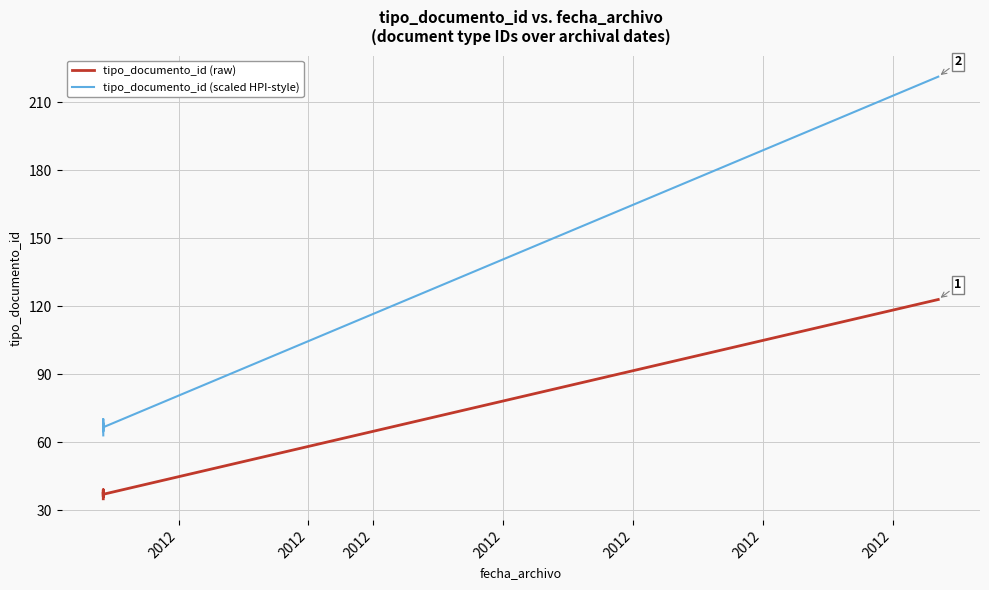

List the series in order of their peak value, lowest first.

tipo_documento_id (raw), tipo_documento_id (scaled HPI-style)